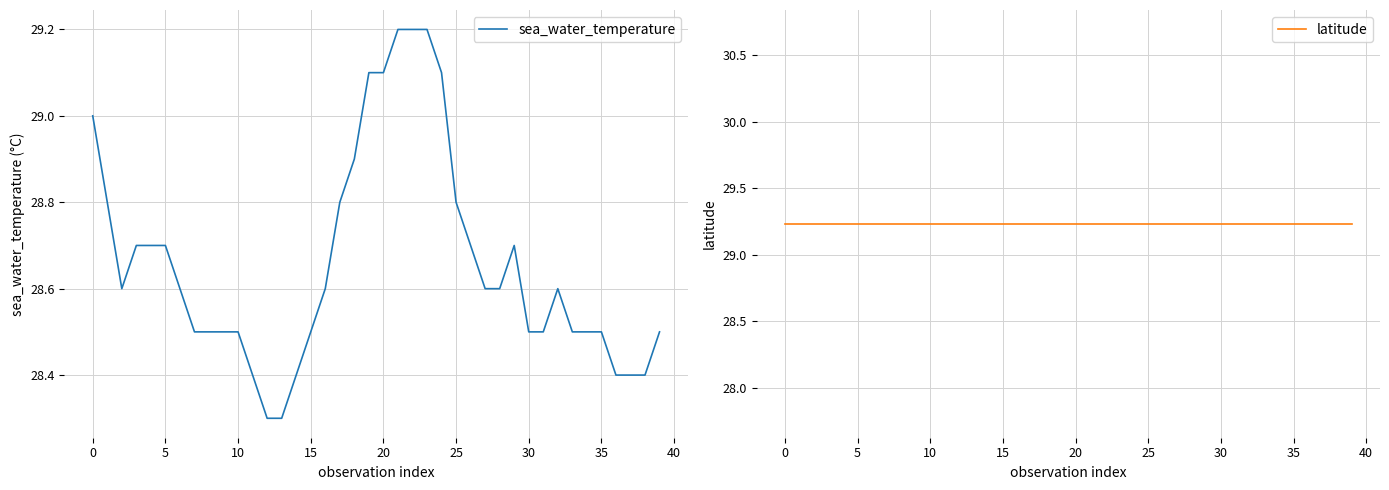

What is the maximum value for sea_water_temperature?

29.2